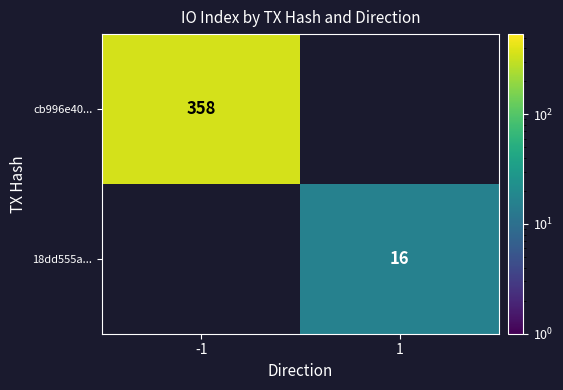

At how many categories does at least one series exceed 284?

1